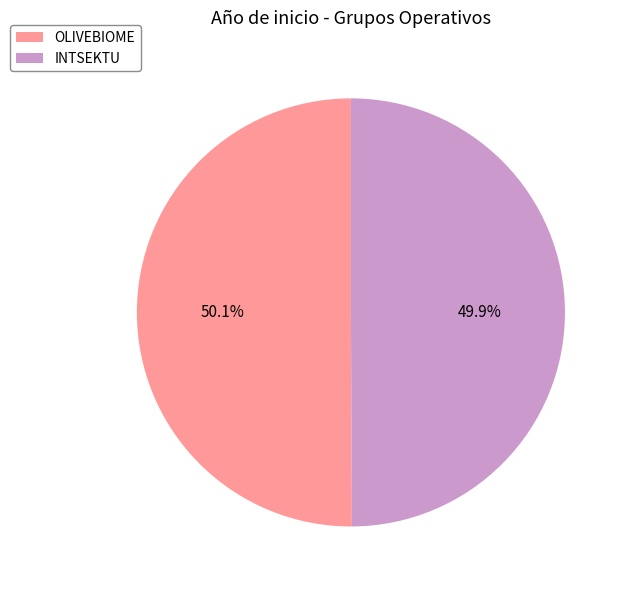

To the nearest percent, what is the average slice percentage?

50%